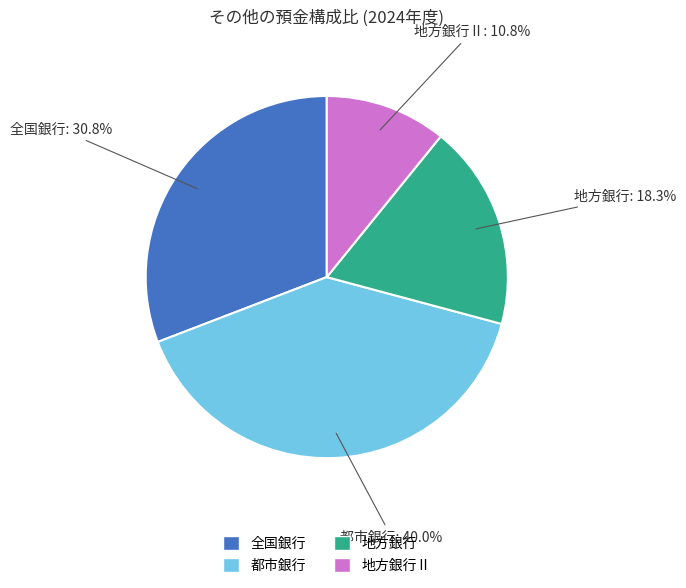

To the nearest percent, what is the difference between the largest and smallest slice percentages?

29%